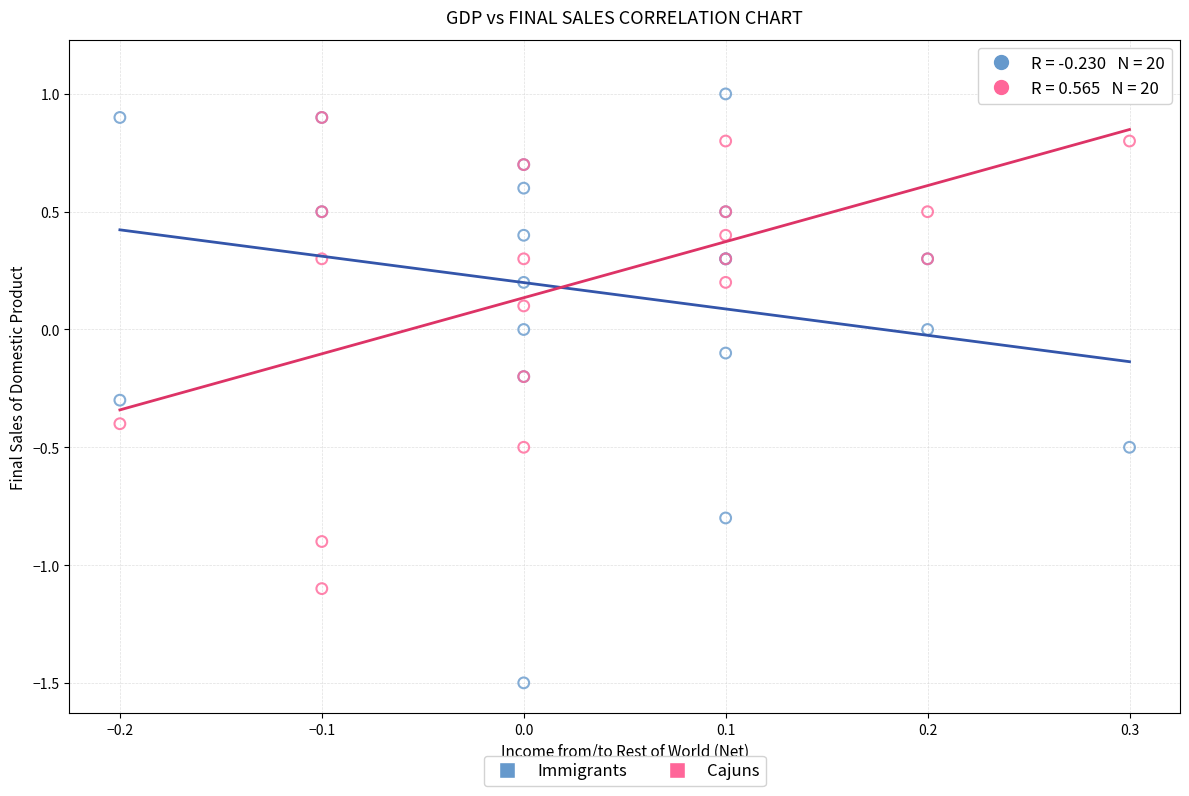

Which series has the widest spread of Y values?

Immigrants